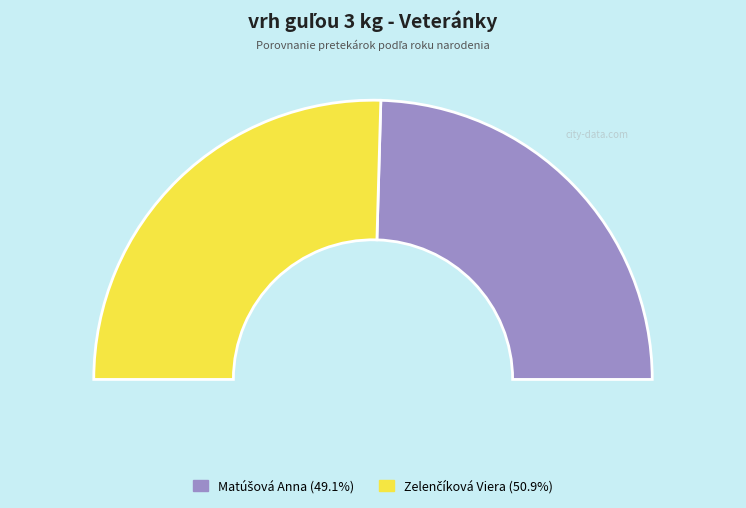

To the nearest percent, what is the combined percentage of Matúšová Anna and Zelenčíková Viera?

100%